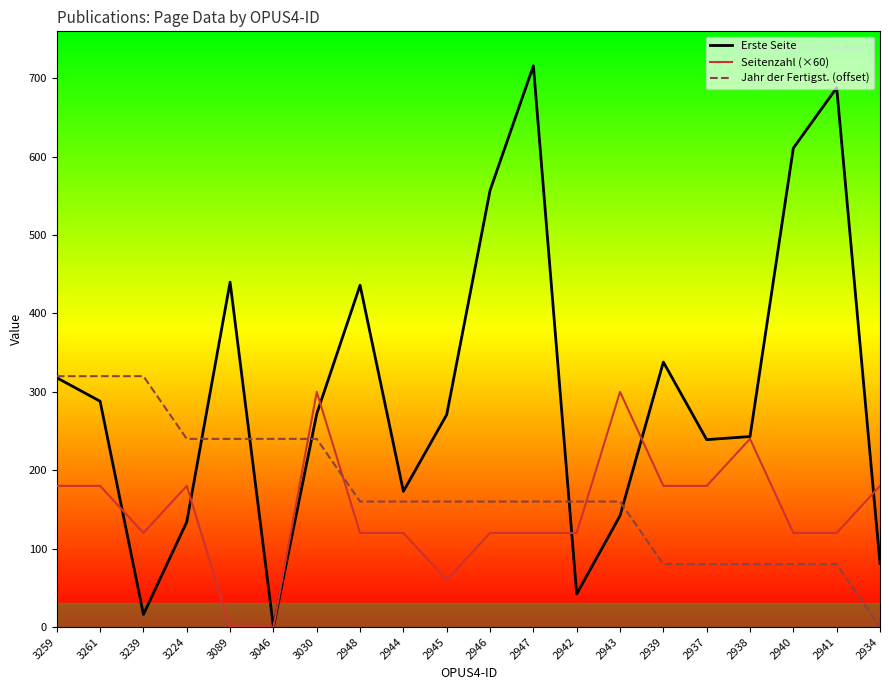

What are all the series names shown in the legend?

Erste Seite, Seitenzahl (×60), Jahr der Fertigst. (offset)